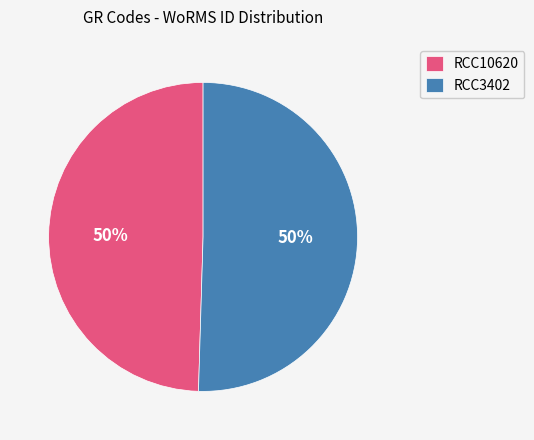

How many slices are in this pie chart?

2